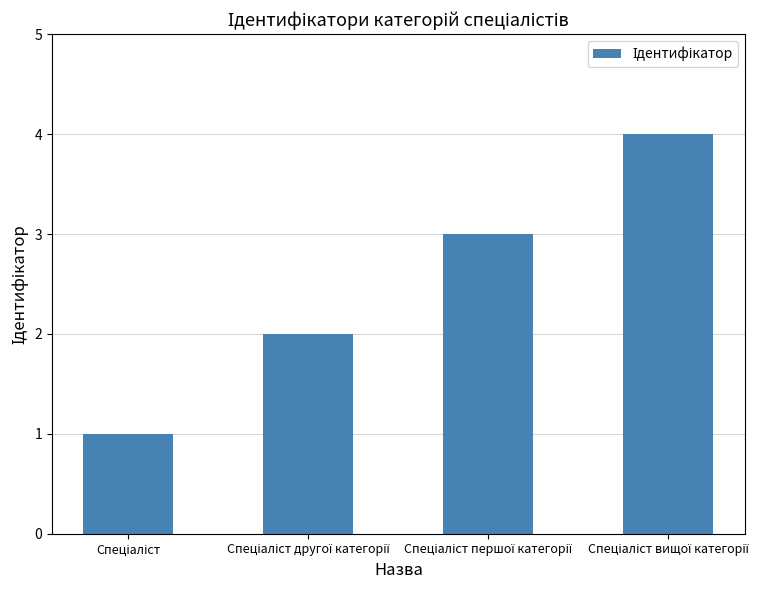

What is the maximum value shown in the chart?

4